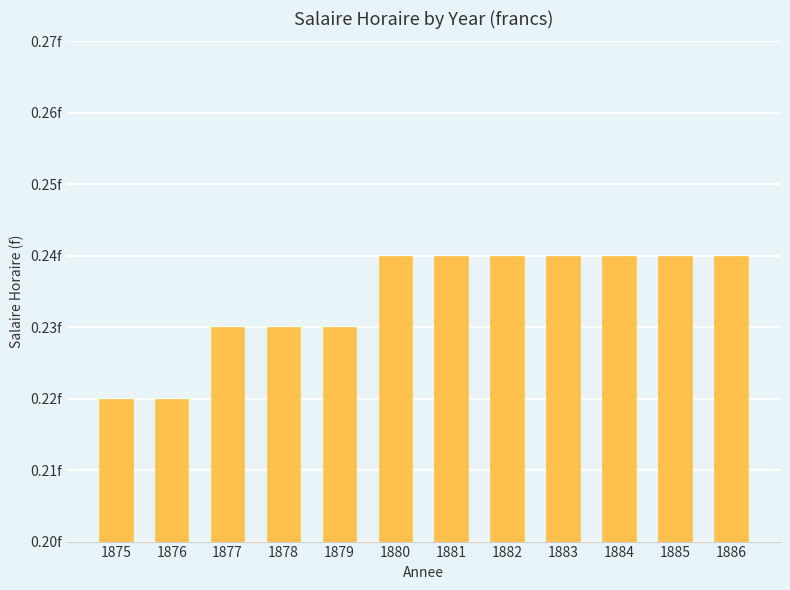

Are the bars grouped side by side (vs. stacked)?

No